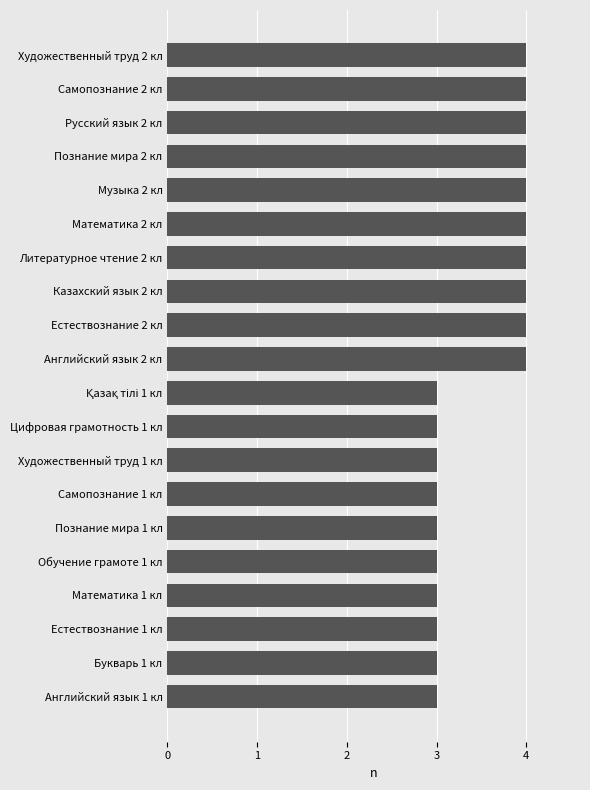

What is the smallest value displayed?

3